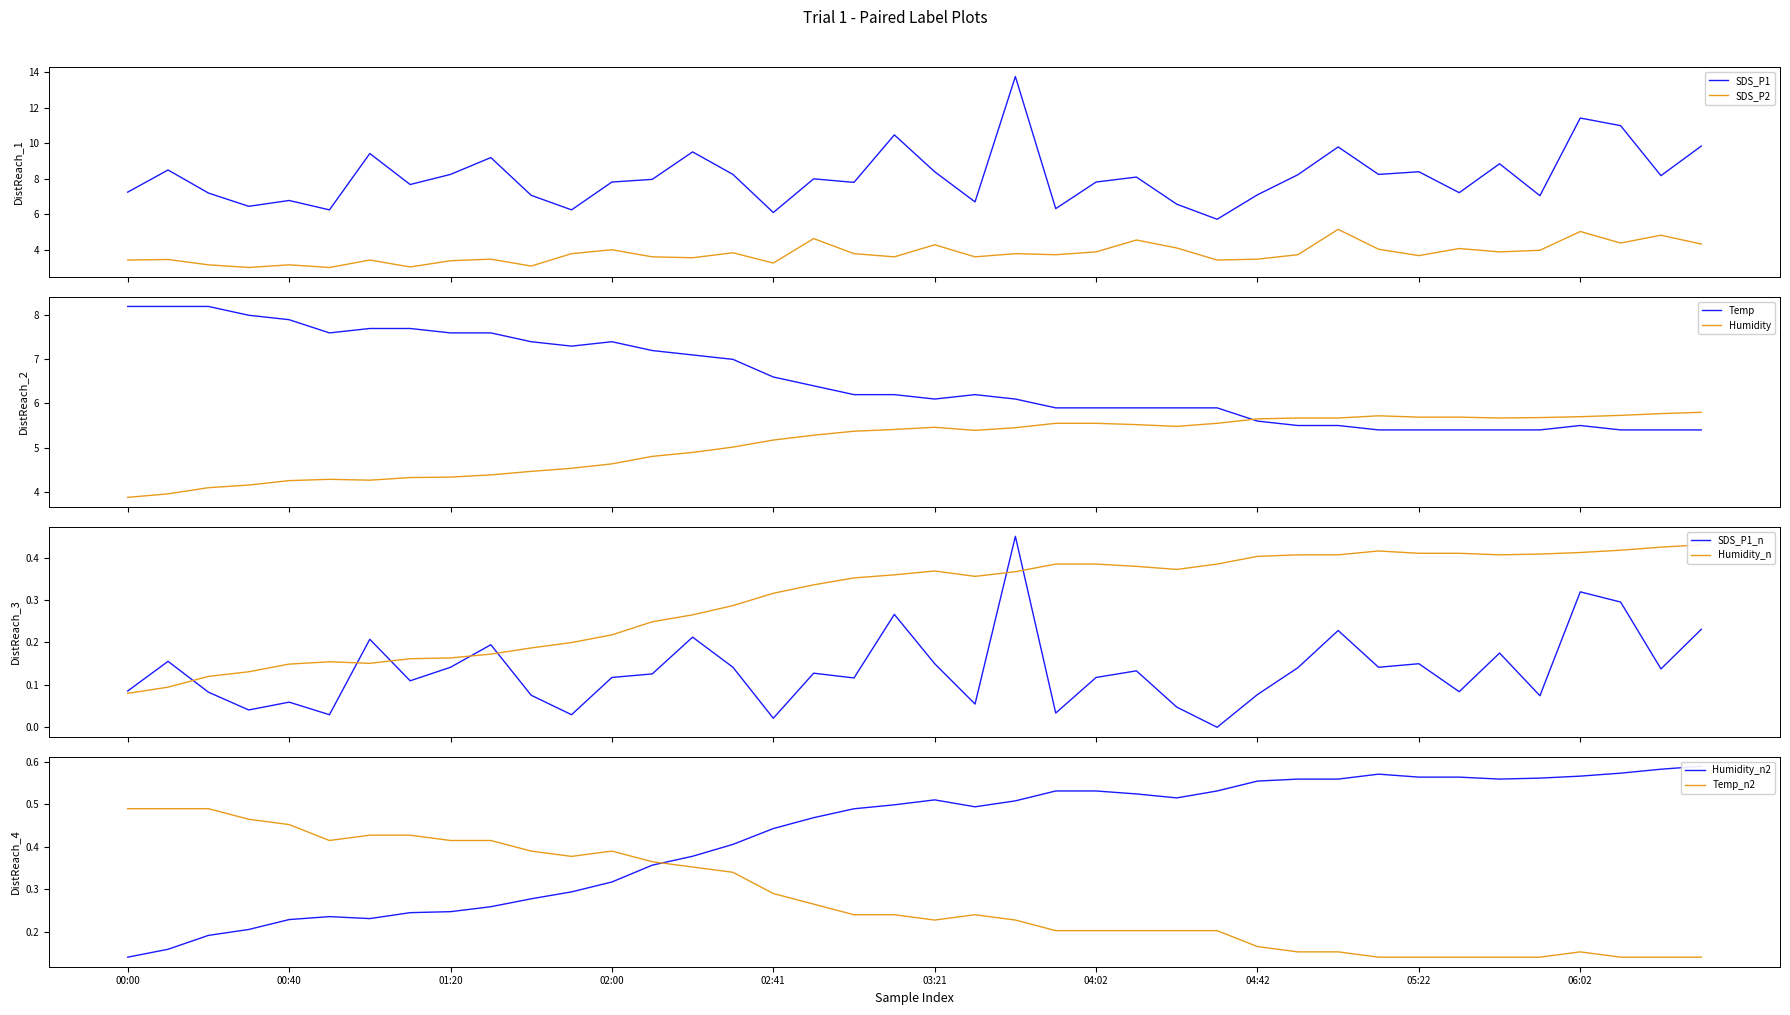

True or false: Temp and SDS_P2 cross at least once.

False